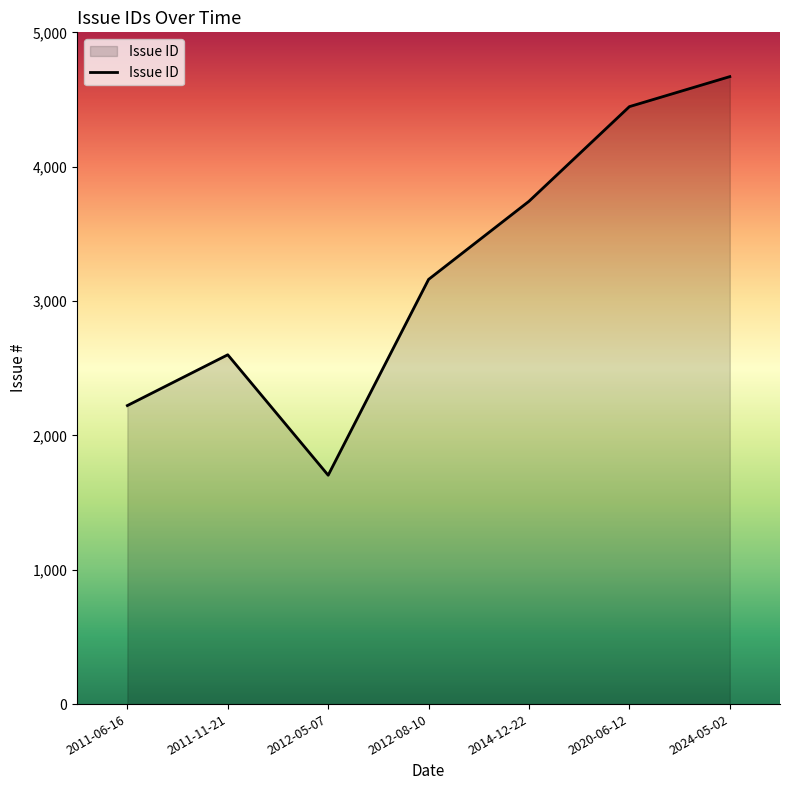

The chart shows a value of 2600.0 at 2011-11-21. True or false?

True